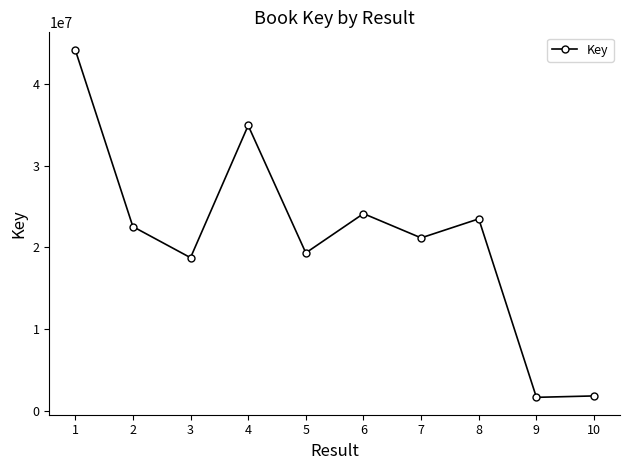

What is the average value?

21213041